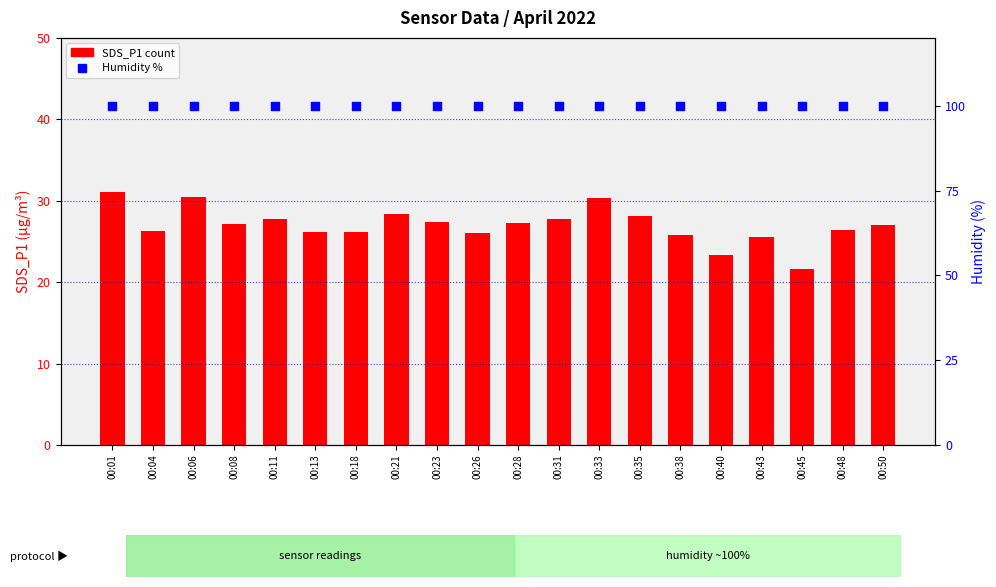

Is the value of Humidity (%) at 00:08 greater than the value of SDS_P1 at 00:08?

Yes